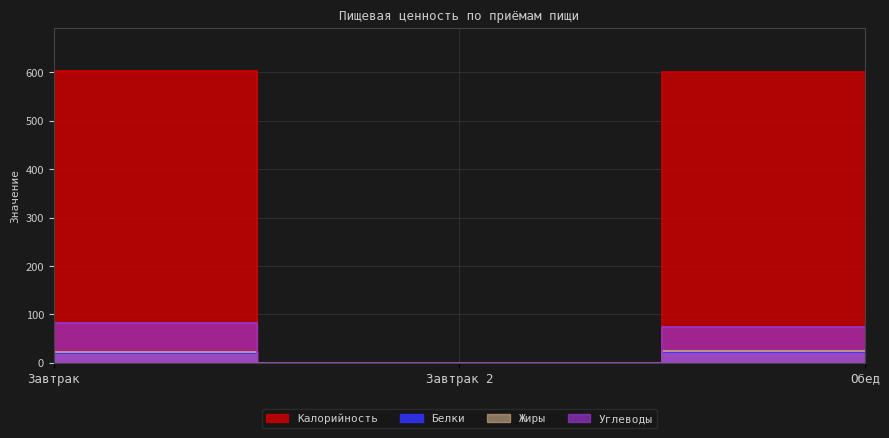

Between Завтрак and Обед, which series saw the biggest shift?

Углеводы